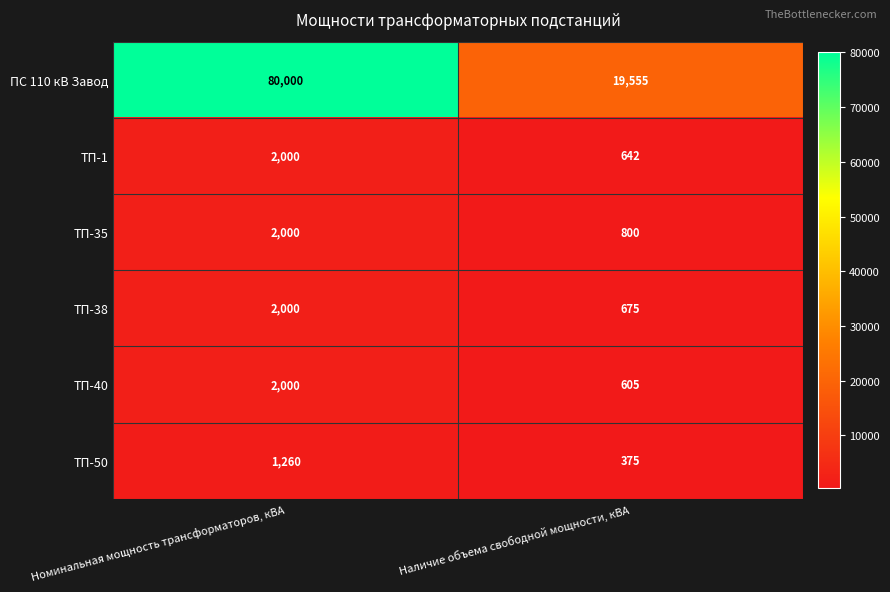

What is the difference between the ПС 110 кВ Завод values at Номинальная мощность трансформаторов, кВА and Наличие объема свободной мощности, кВА?

60445